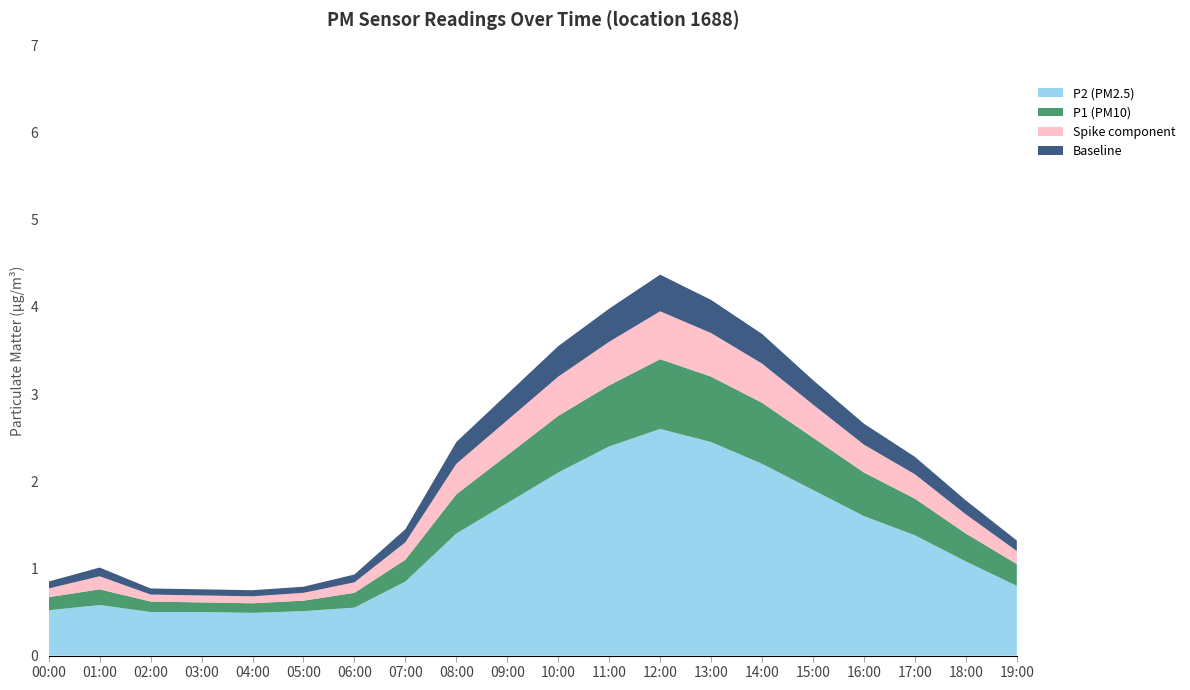

Reading left to right, extract all data points from this chart.

P1: 00:00=0.7	01:00=0.8	02:00=0.6	03:00=0.6	04:00=0.6	05:00=0.6	06:00=0.7	07:00=1.1	08:00=1.9	09:00=2.3	10:00=2.8	11:00=3.1	12:00=3.4	13:00=3.2	14:00=2.9	15:00=2.5	16:00=2.1	17:00=1.8	18:00=1.4	19:00=1.1
P2: 00:00=0.5	01:00=0.6	02:00=0.5	03:00=0.5	04:00=0.5	05:00=0.5	06:00=0.6	07:00=0.8	08:00=1.4	09:00=1.8	10:00=2.1	11:00=2.4	12:00=2.6	13:00=2.5	14:00=2.2	15:00=1.9	16:00=1.6	17:00=1.4	18:00=1.1	19:00=0.8
spike: 00:00=0.1	01:00=0.1	02:00=0.1	03:00=0.1	04:00=0.1	05:00=0.1	06:00=0.1	07:00=0.2	08:00=0.3	09:00=0.4	10:00=0.5	11:00=0.5	12:00=0.6	13:00=0.5	14:00=0.5	15:00=0.4	16:00=0.3	17:00=0.3	18:00=0.2	19:00=0.1
baseline: 00:00=0.1	01:00=0.1	02:00=0.1	03:00=0.1	04:00=0.1	05:00=0.1	06:00=0.1	07:00=0.1	08:00=0.2	09:00=0.3	10:00=0.3	11:00=0.4	12:00=0.4	13:00=0.4	14:00=0.3	15:00=0.3	16:00=0.2	17:00=0.2	18:00=0.2	19:00=0.1